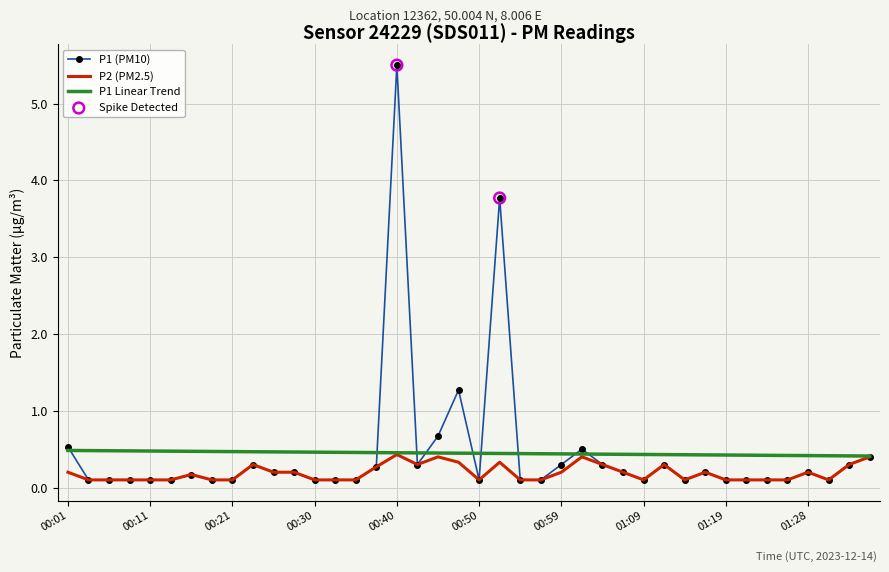

Which series has the largest range (max minus min)?

P1 (PM10)